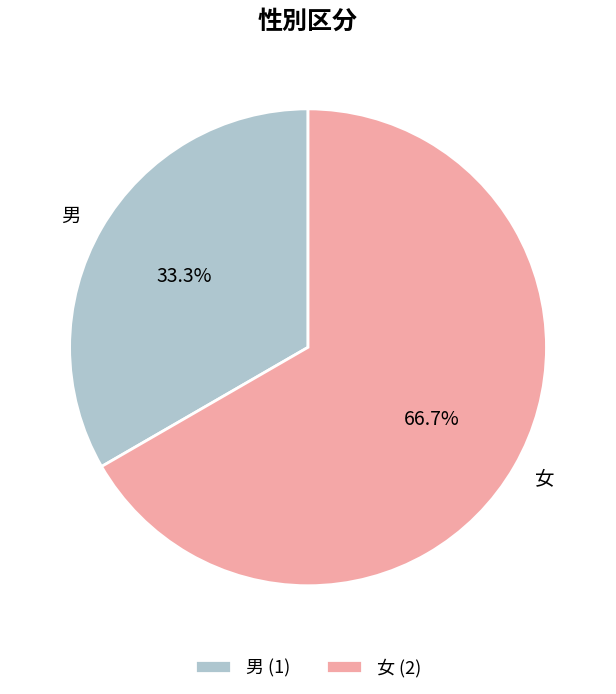

Between 男 and 女, which is larger?

女